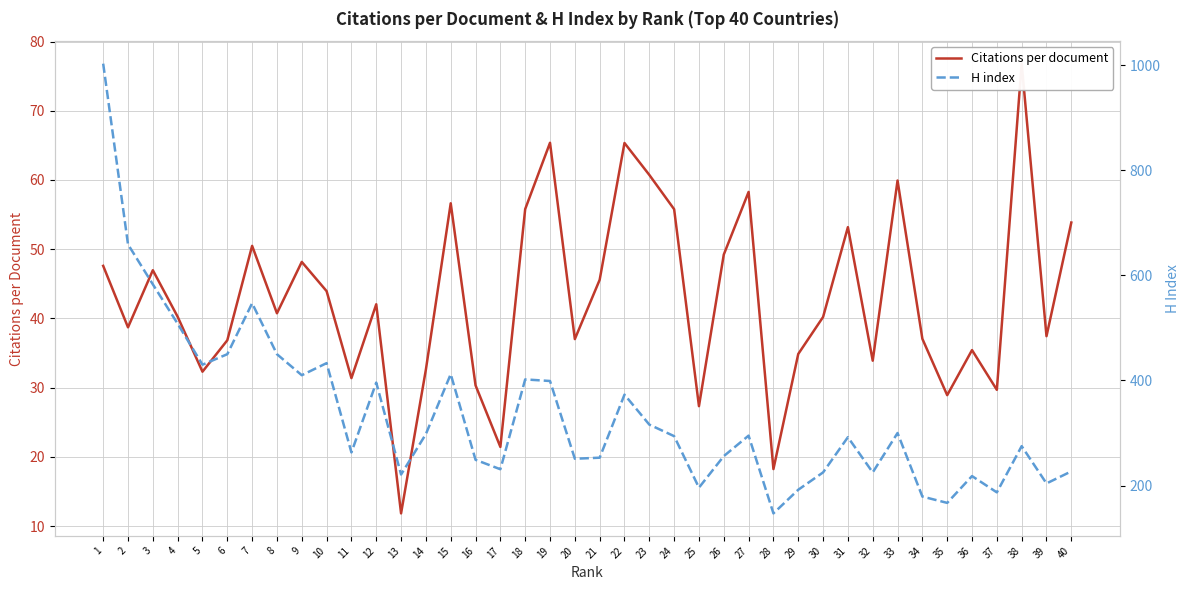

What are all the series names shown in the legend?

Citations per document, H index